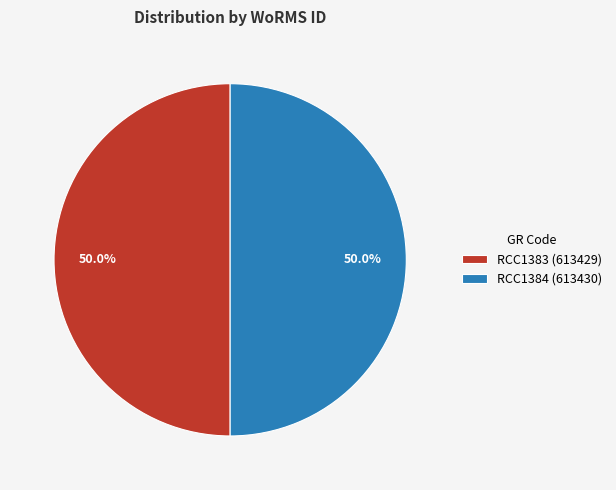

Approximately how many times larger is the value at RCC1384 (613430) compared to RCC1383 (613429)?

1.0